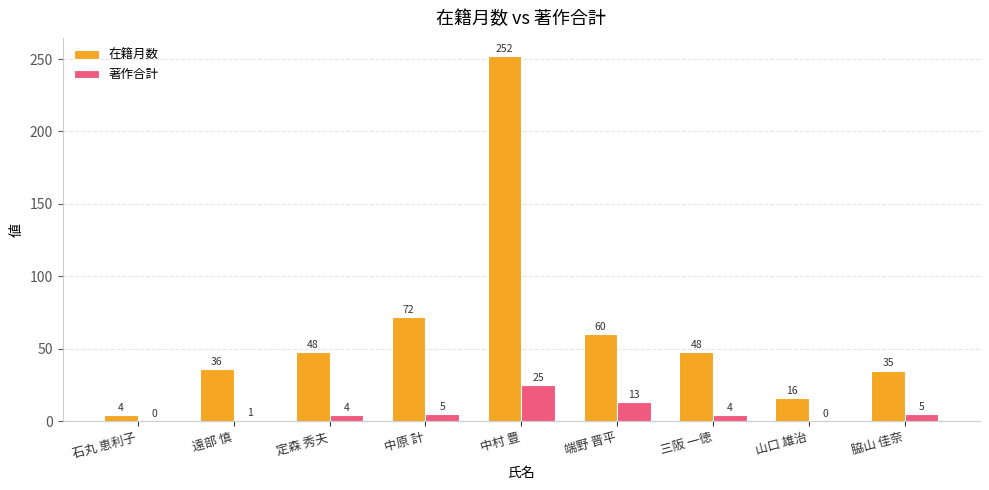

Does the chart contain stacked bars?

No